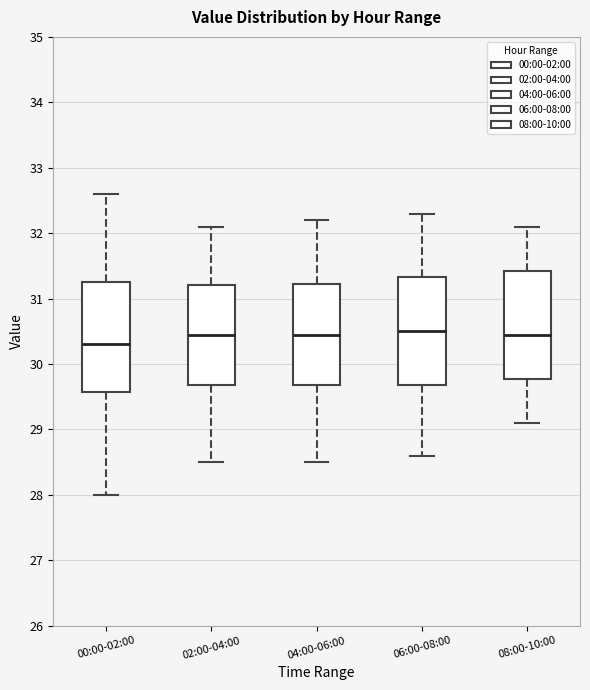

Which box has the lowest median line?

00:00-02:00